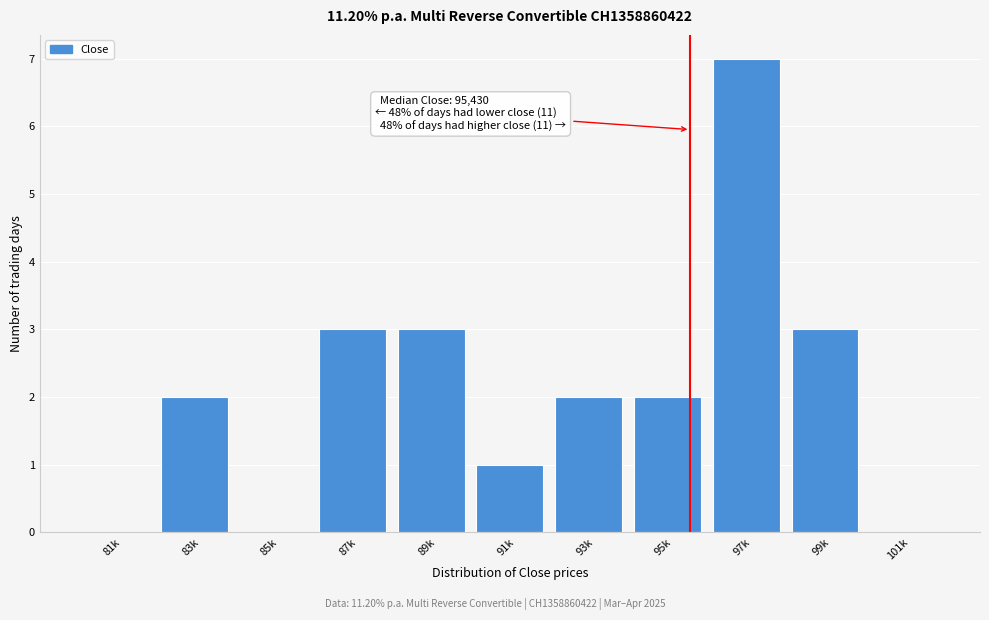

Reading left to right, list all the values displayed in this chart.

81k=0	83k=2	85k=0	87k=3	89k=3	91k=1	93k=2	95k=2	97k=7	99k=3	101k=0